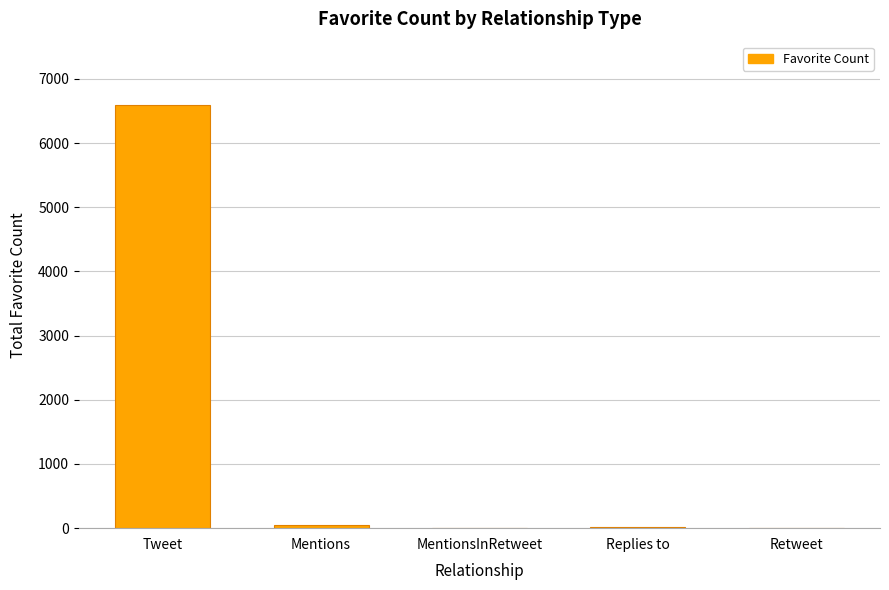

What is the maximum value shown in the chart?

6591